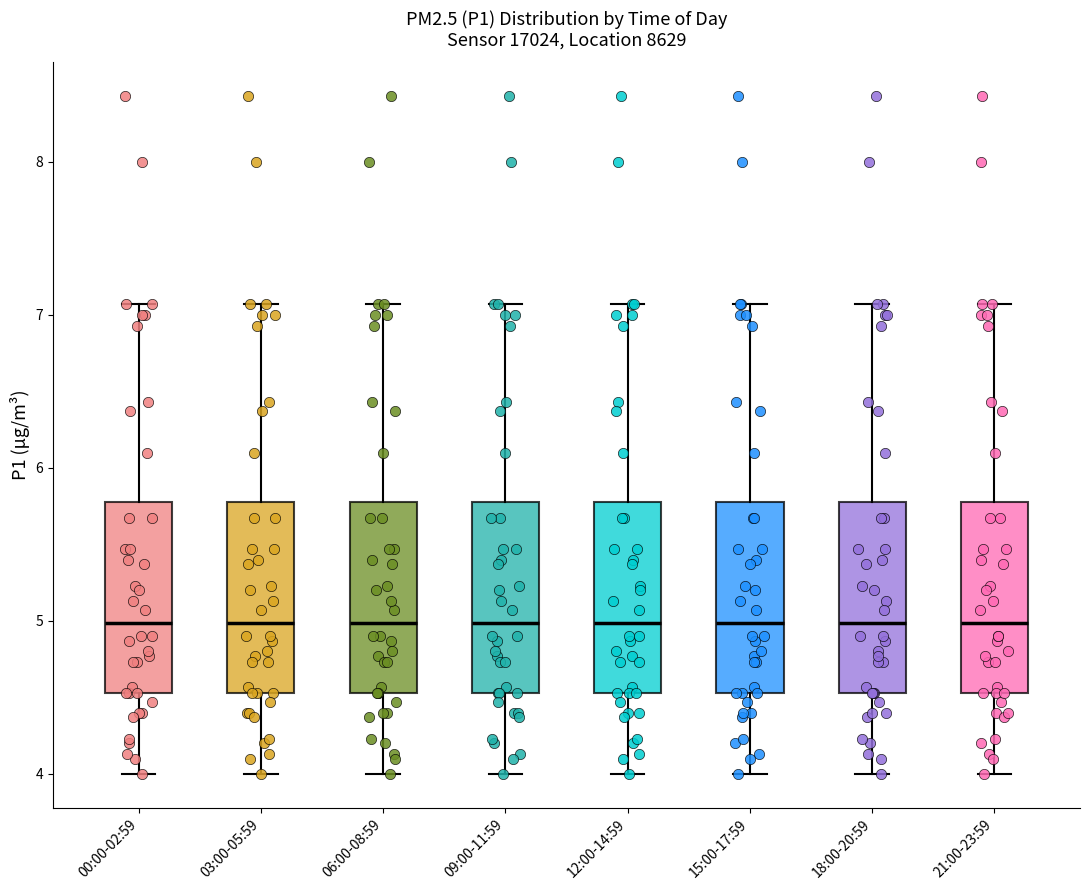

Reading left to right, transcribe this box plot: for each box, give where its median line is, the range the box spans, and where its two whiskers end, as read against the y-axis. The values are not printed on the chart, so give them approximately, as read against the axis.

00:00-02:59: median 5.0, box 4.5 to 5.8, whiskers 4.0 to 7.1
03:00-05:59: median 5.0, box 4.5 to 5.8, whiskers 4.0 to 7.1
06:00-08:59: median 5.0, box 4.5 to 5.8, whiskers 4.0 to 7.1
09:00-11:59: median 5.0, box 4.5 to 5.8, whiskers 4.0 to 7.1
12:00-14:59: median 5.0, box 4.5 to 5.8, whiskers 4.0 to 7.1
15:00-17:59: median 5.0, box 4.5 to 5.8, whiskers 4.0 to 7.1
18:00-20:59: median 5.0, box 4.5 to 5.8, whiskers 4.0 to 7.1
21:00-23:59: median 5.0, box 4.5 to 5.8, whiskers 4.0 to 7.1